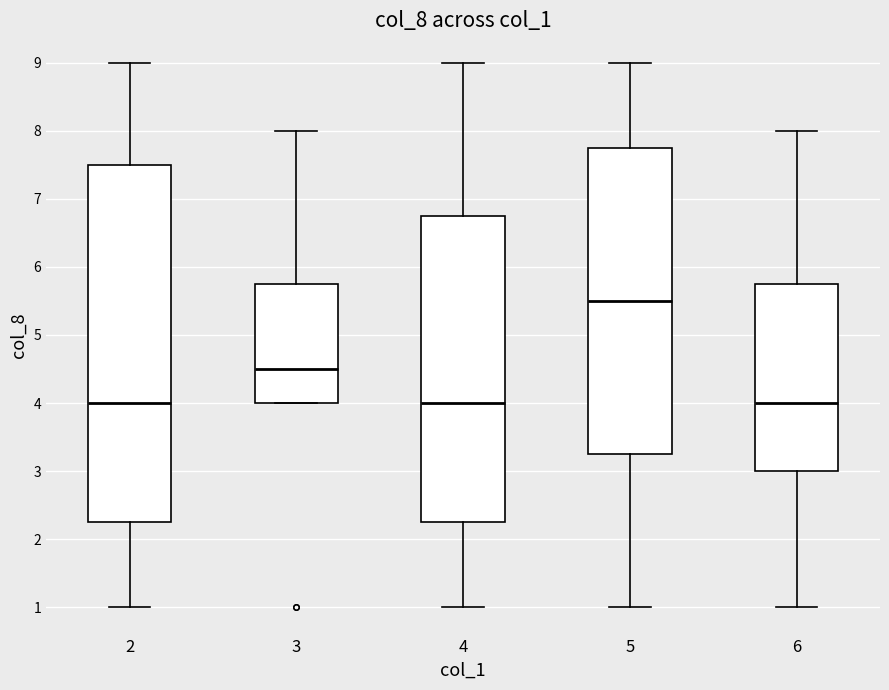

Where does the lower whisker of the box at x = 2 end on the y-axis? The values are not printed on the chart, so give them approximately, as read against the axis.

1.0